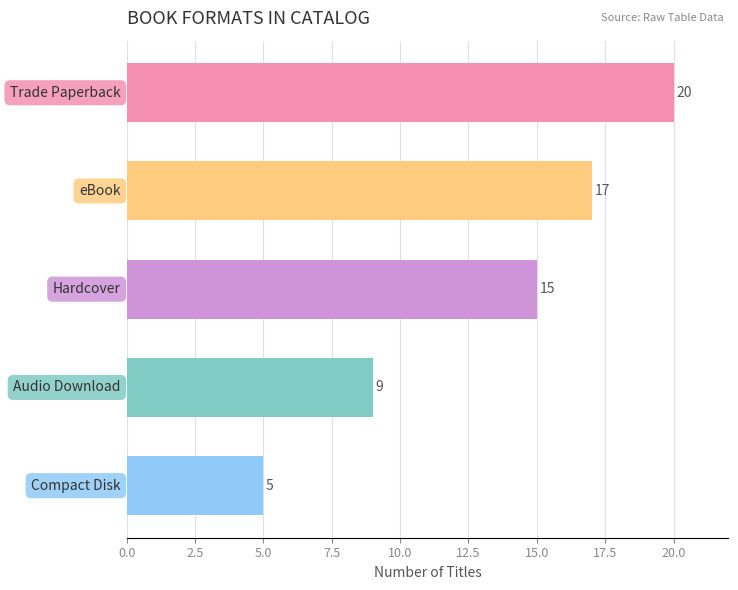

What is the value of the 4th bar from the top?

9